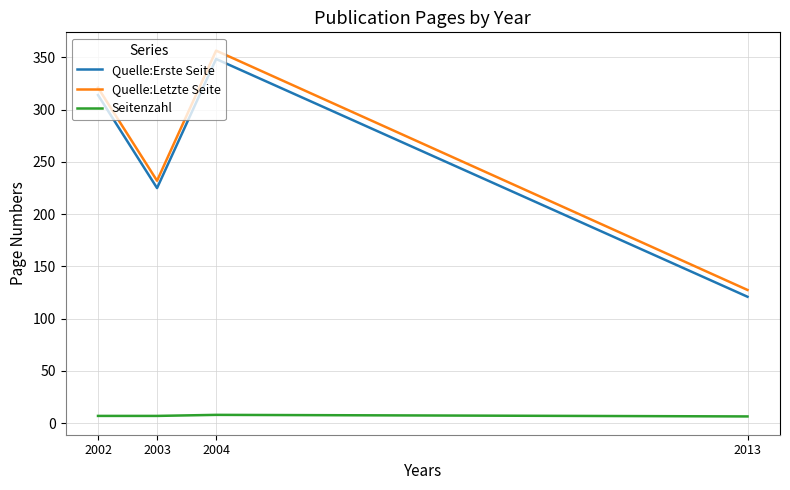

What is the highest value of the Quelle:Erste Seite series?

348.5